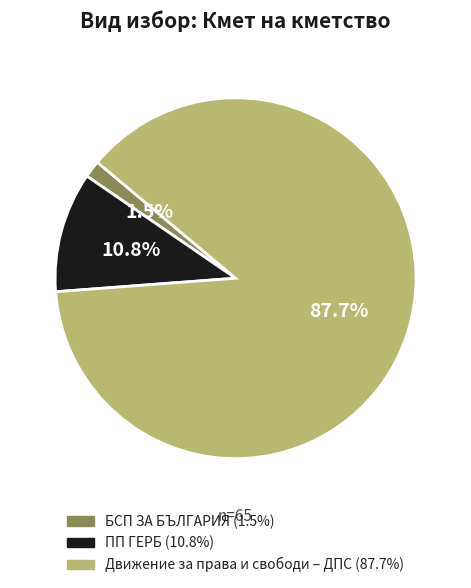

Is it true that Движение за права и свободи – ДПС is 88% of the pie?

True